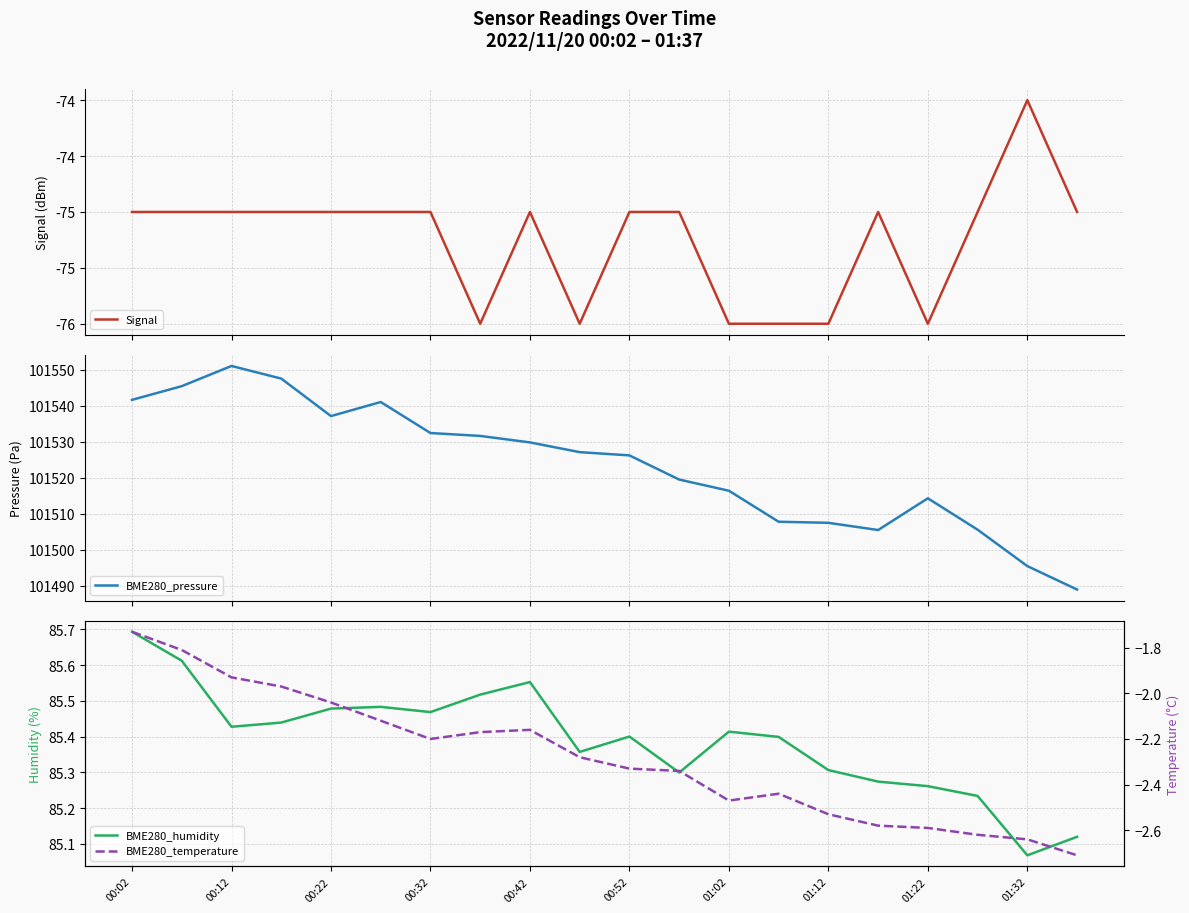

What is the difference between the second highest and minimum values in the BME280_humidity series?

0.5